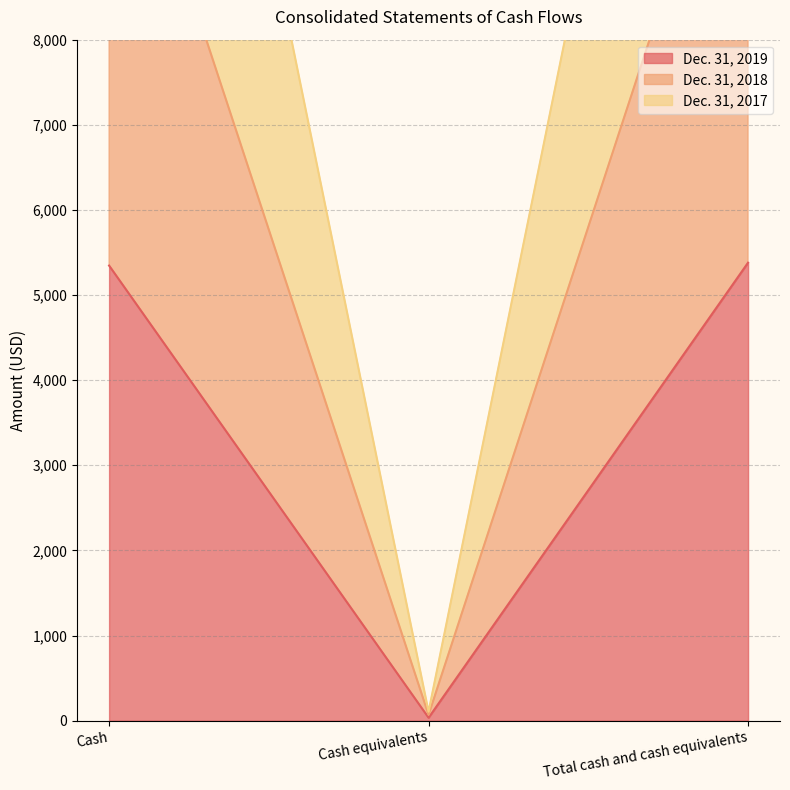

What is the difference between the Dec. 31, 2019 values at Cash and Cash equivalents?

5312